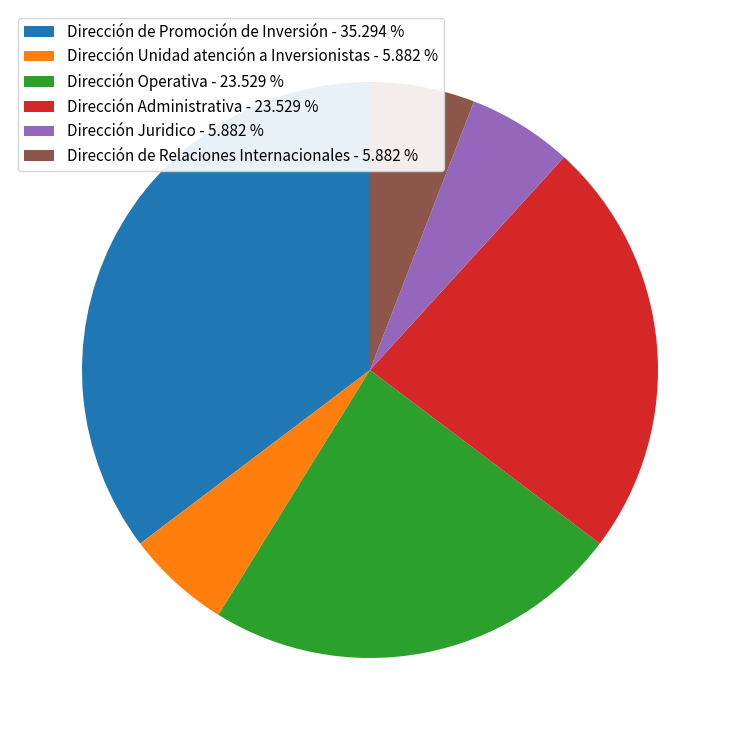

How many slices are in this pie chart?

6